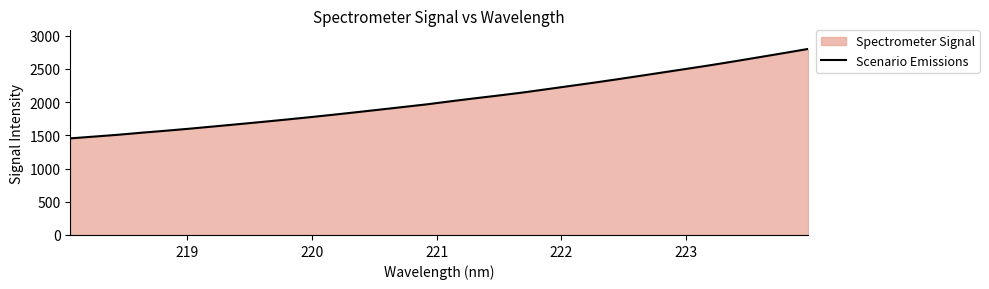

What is the maximum value shown in the chart?

2799.5